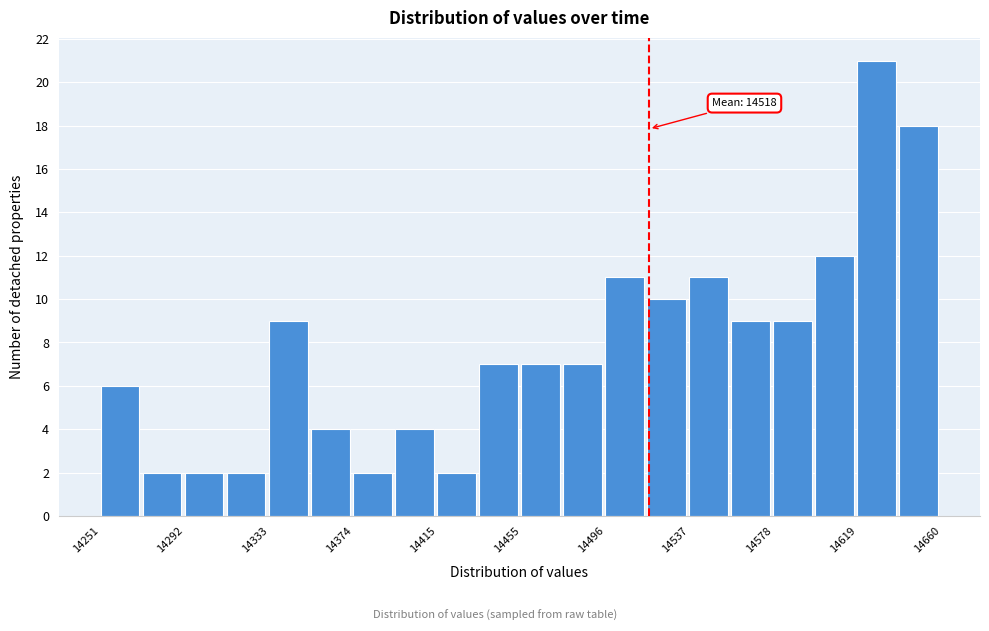

Which range on the x-axis has the tallest bar?

14620 to 14640